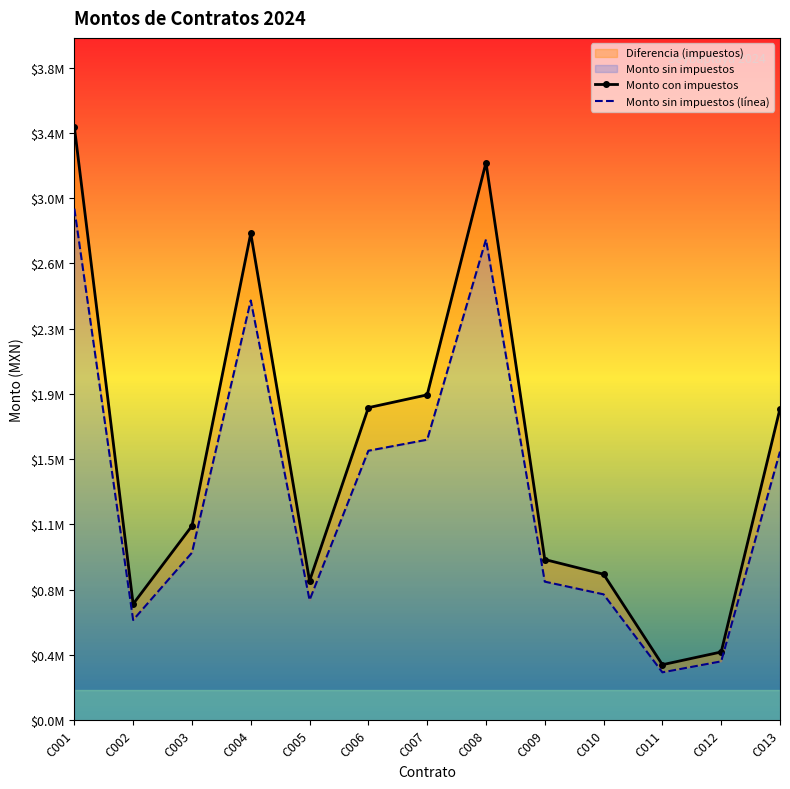

What is the smallest value displayed?

274111.9